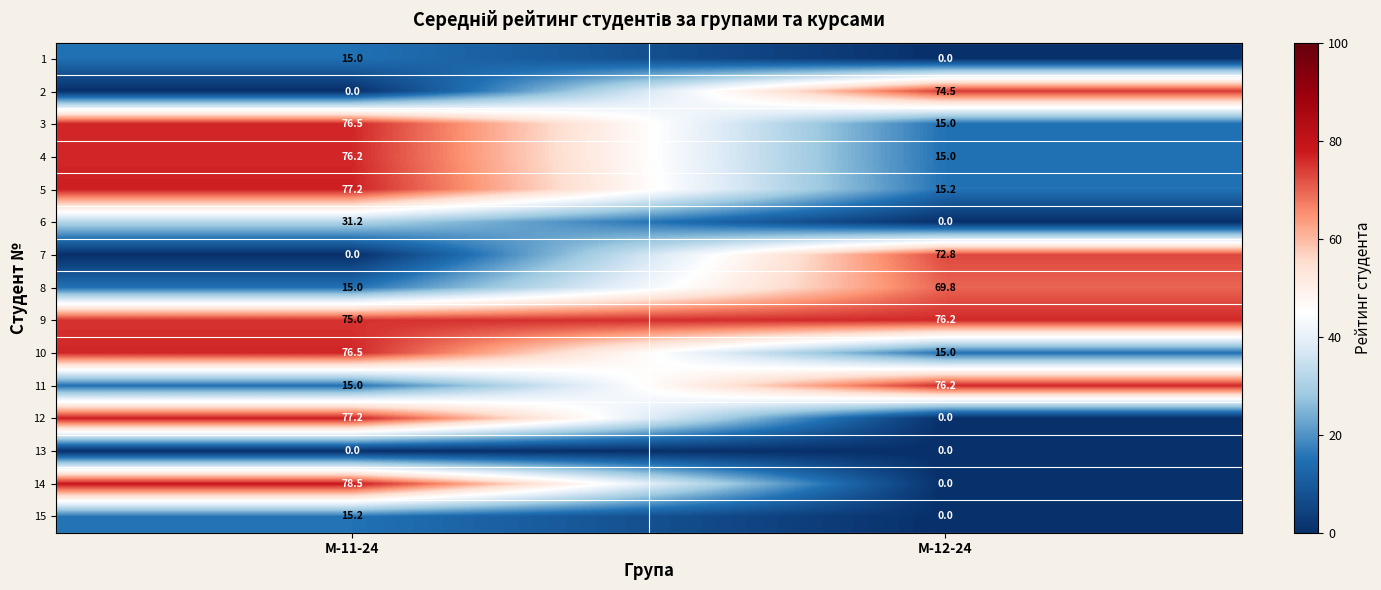

Rank the categories by 11 value from lowest to highest.

М-11-24, М-12-24